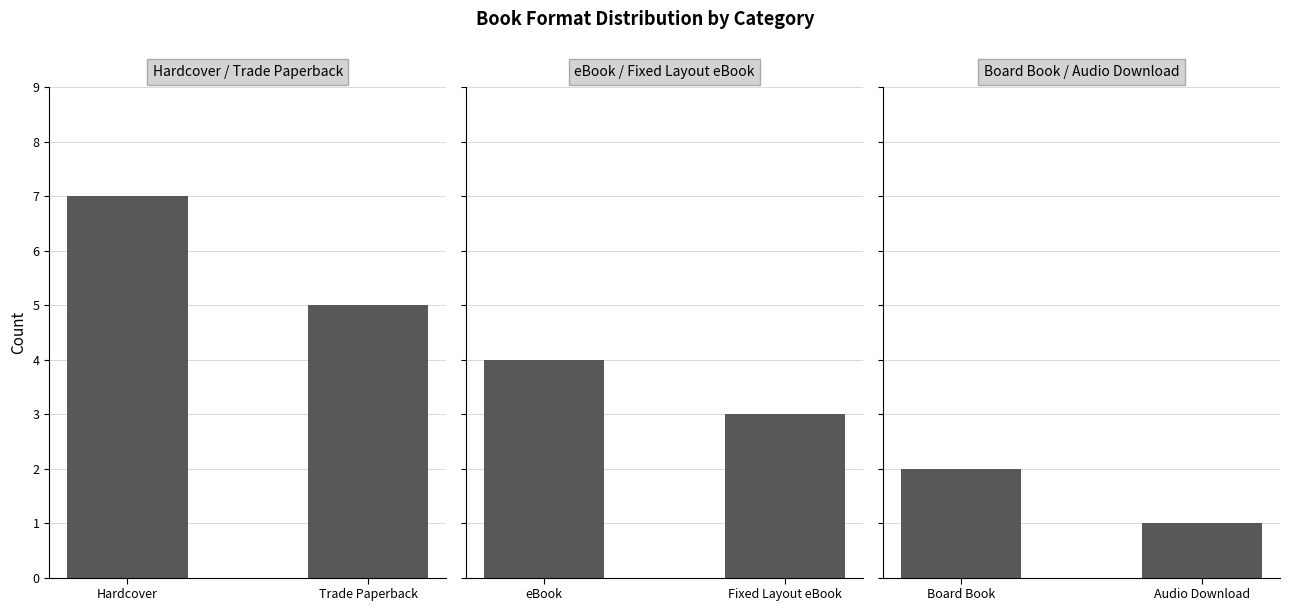

The value at Trade Paperback is 2. True or false?

False